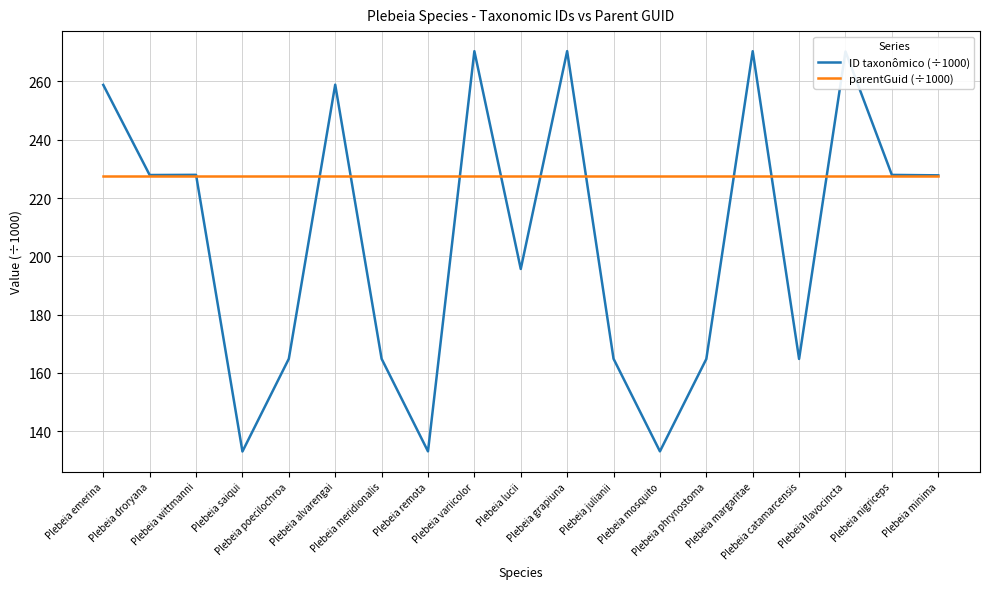

What are all the series names shown in the legend?

ID taxonômico (÷1000), parentGuid (÷1000)